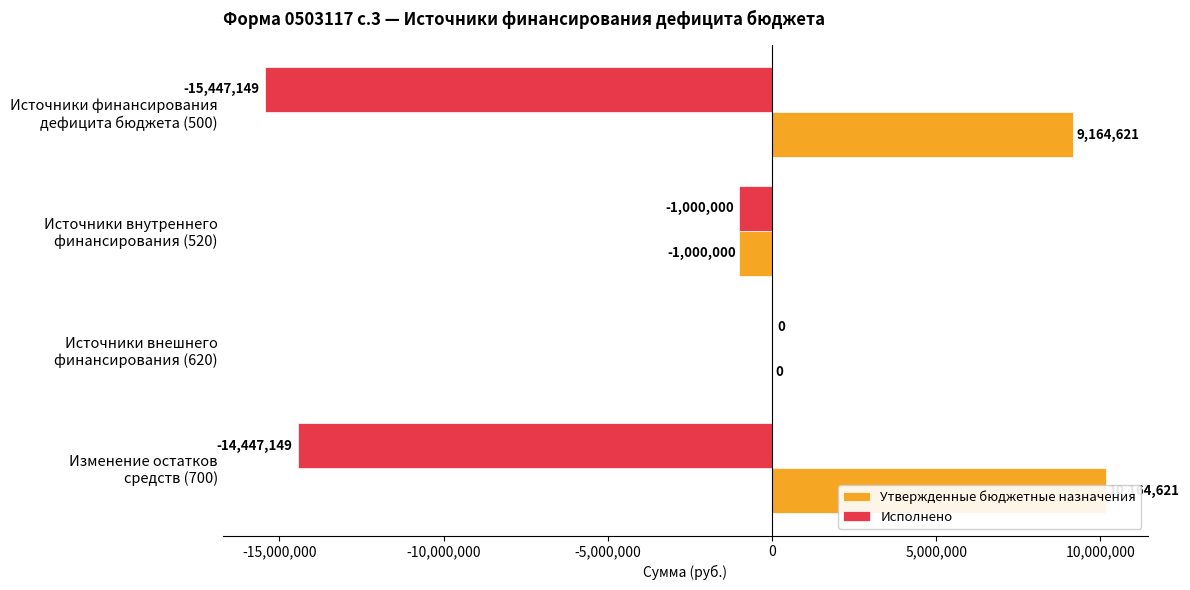

Count the number of categories in the chart.

4